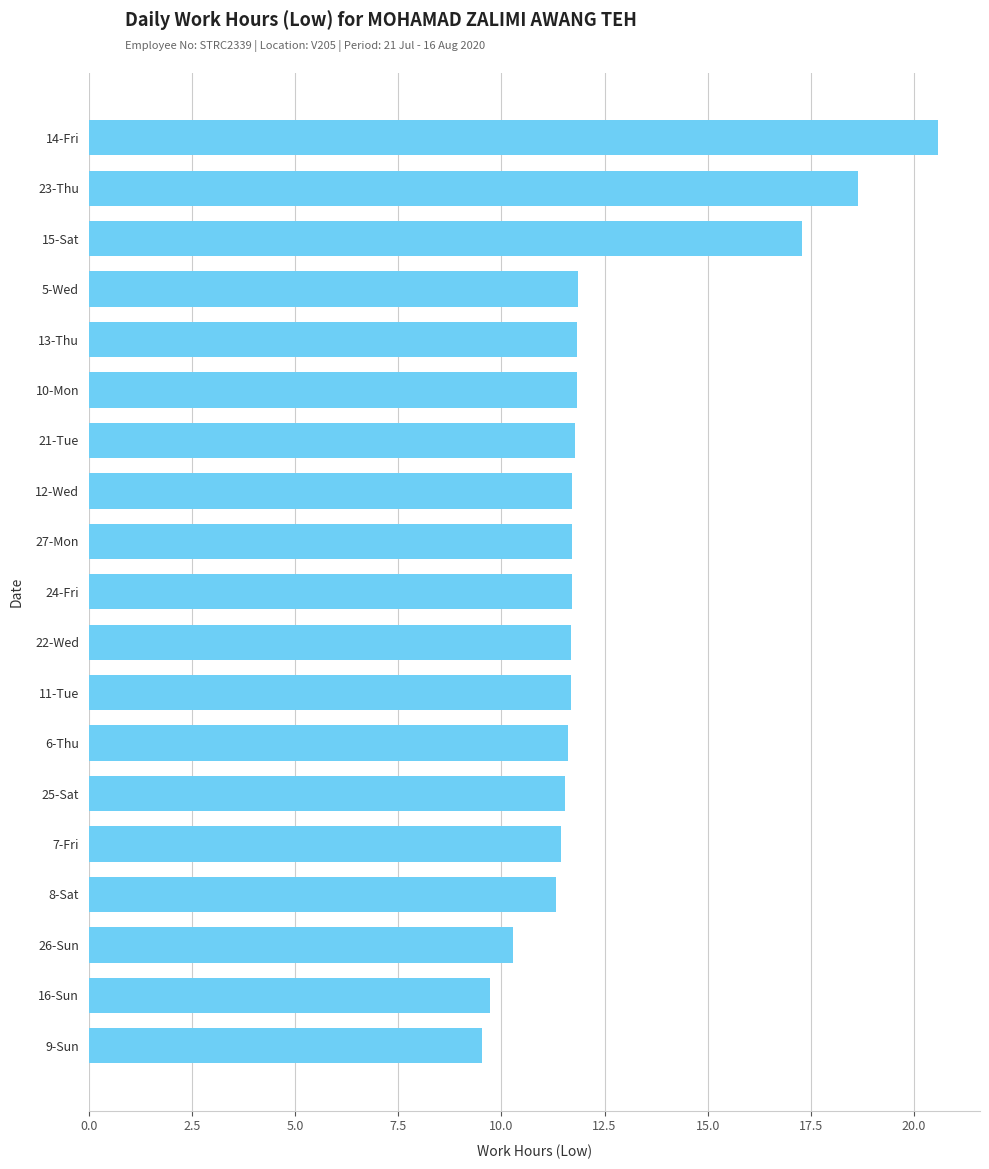

True or false: the data shows 9.5 at 9-Sun.

True